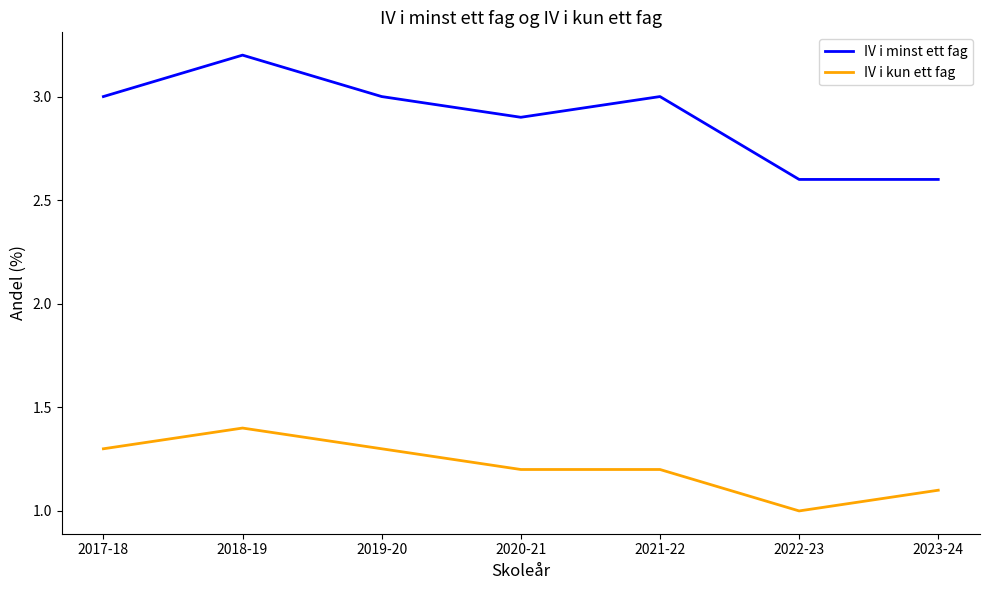

Reading right to left, list all the values displayed in this chart.

IV i minst ett fag: 2.6	2.6	3.0	2.9	3.0	3.2	3.0
IV i kun ett fag: 1.1	1.0	1.2	1.2	1.3	1.4	1.3